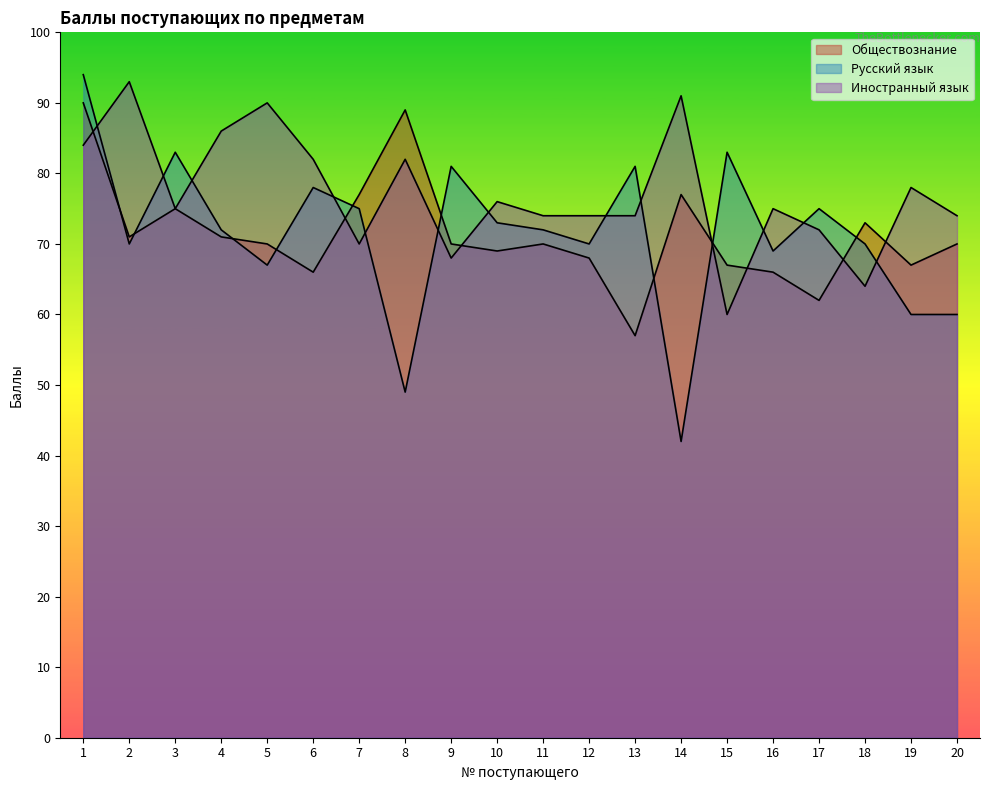

Between 13 and 18, which series saw the biggest shift?

Обществознание